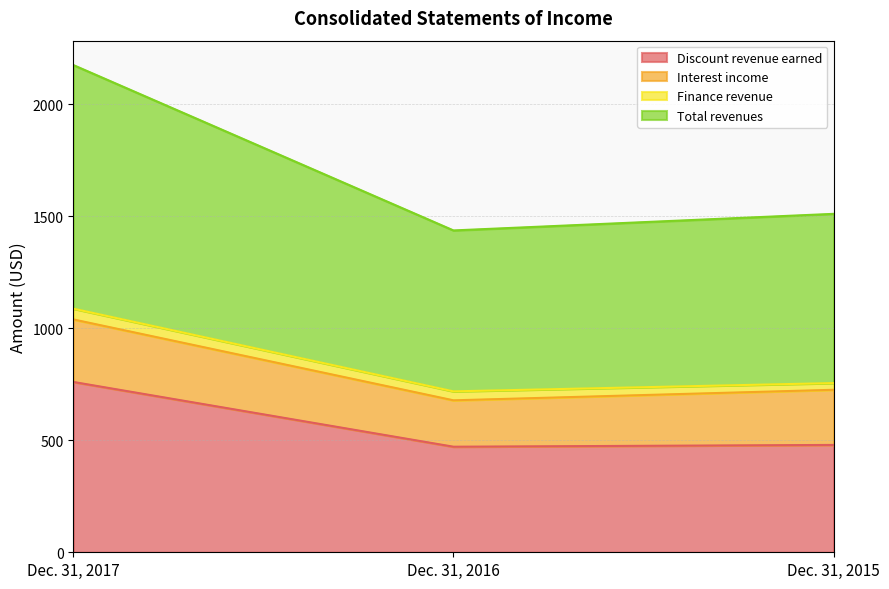

Which has a higher value, Dec. 31, 2016 or Dec. 31, 2017?

Dec. 31, 2017